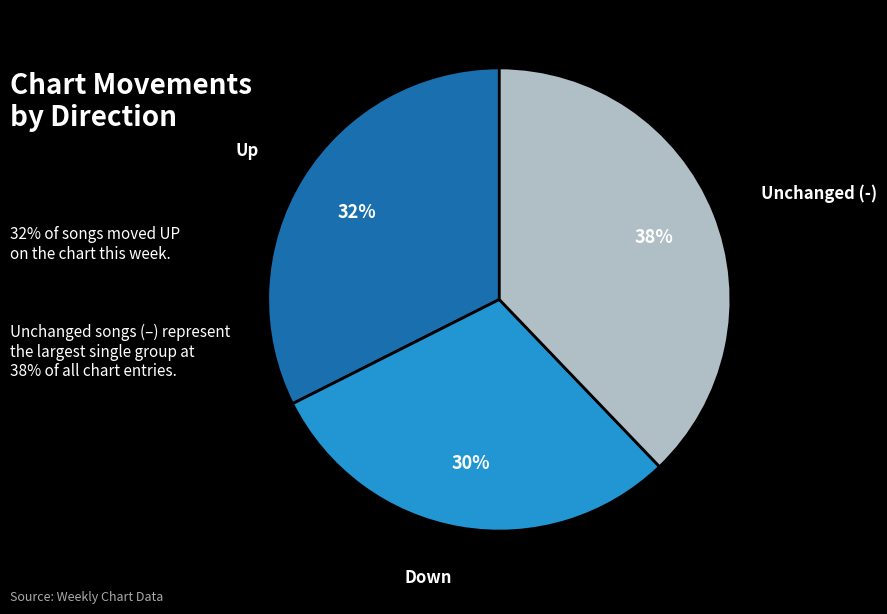

The Up slice represents 39% of the pie. True or false?

False